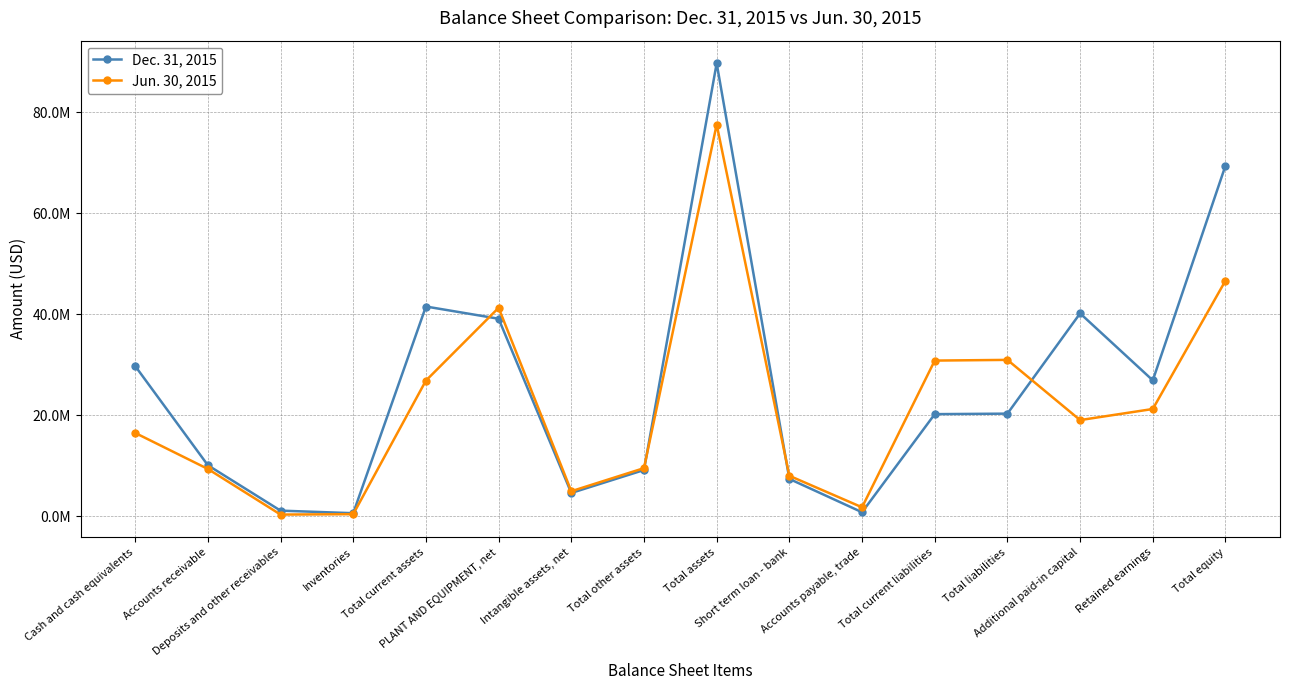

What are all the series names shown in the legend?

Dec. 31, 2015, Jun. 30, 2015